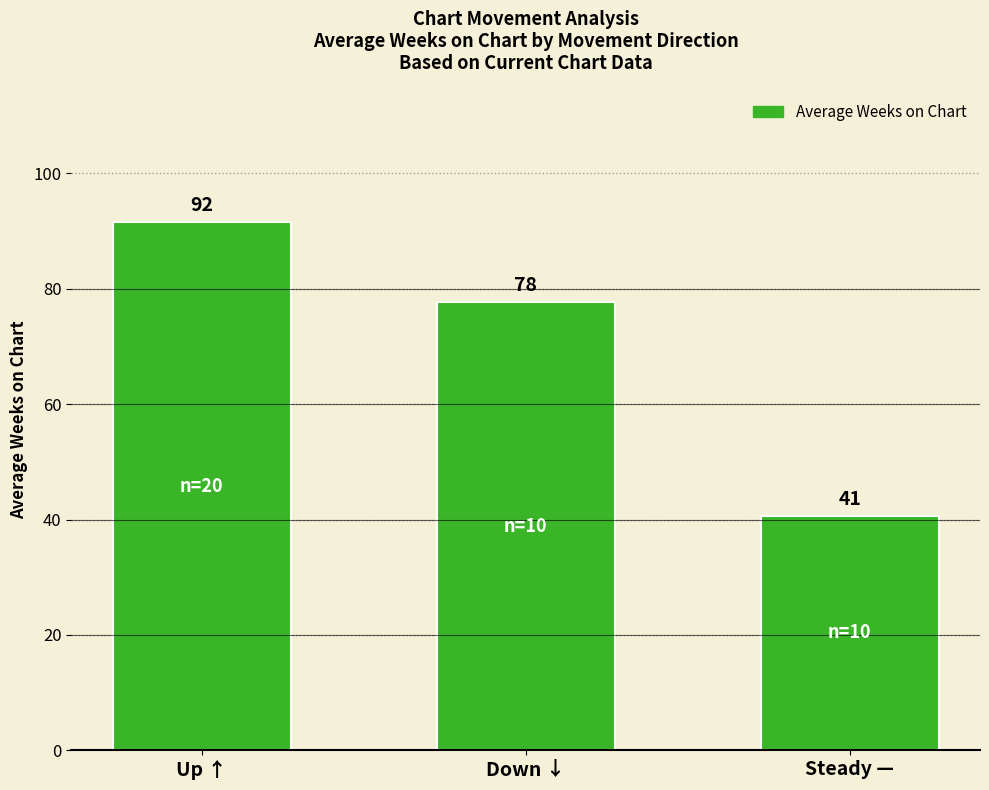

What is the label of the 1st bar from the right?

Steady —